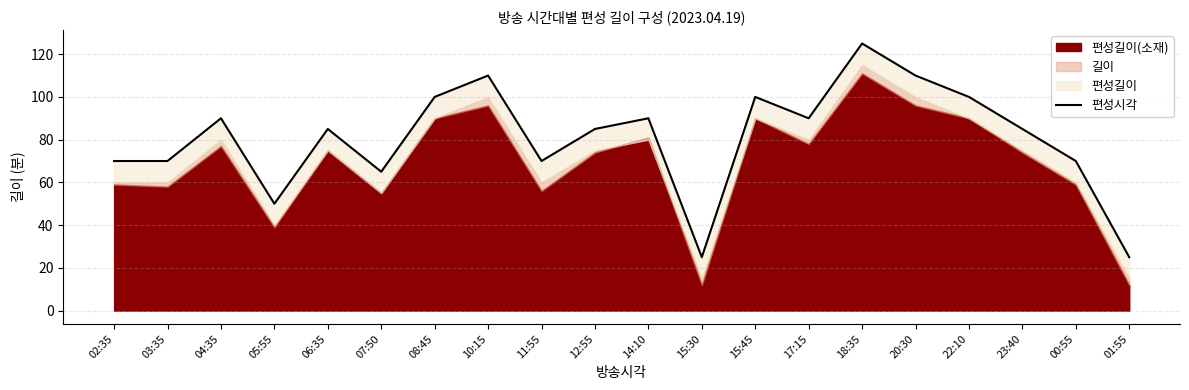

List the labels in order of value, largest first.

18:35, 10:15, 20:30, 08:45, 15:45, 22:10, 04:35, 14:10, 17:15, 06:35, 12:55, 23:40, 02:35, 03:35, 11:55, 00:55, 07:50, 05:55, 15:30, 01:55